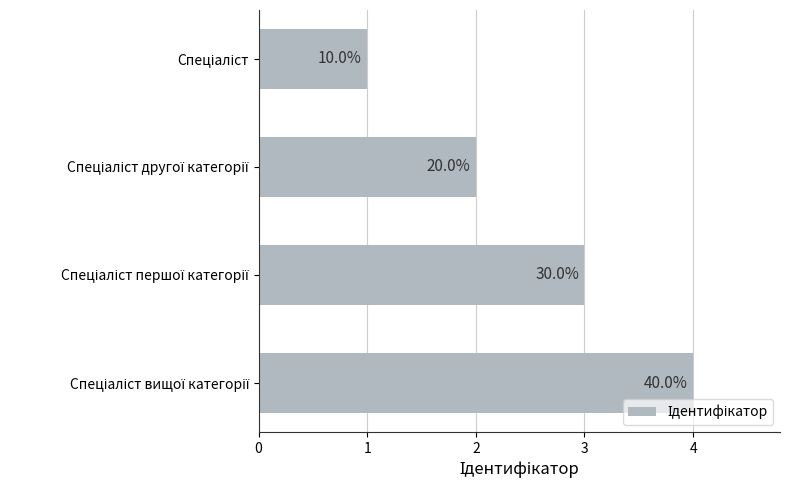

Does the chart contain any negative values?

No